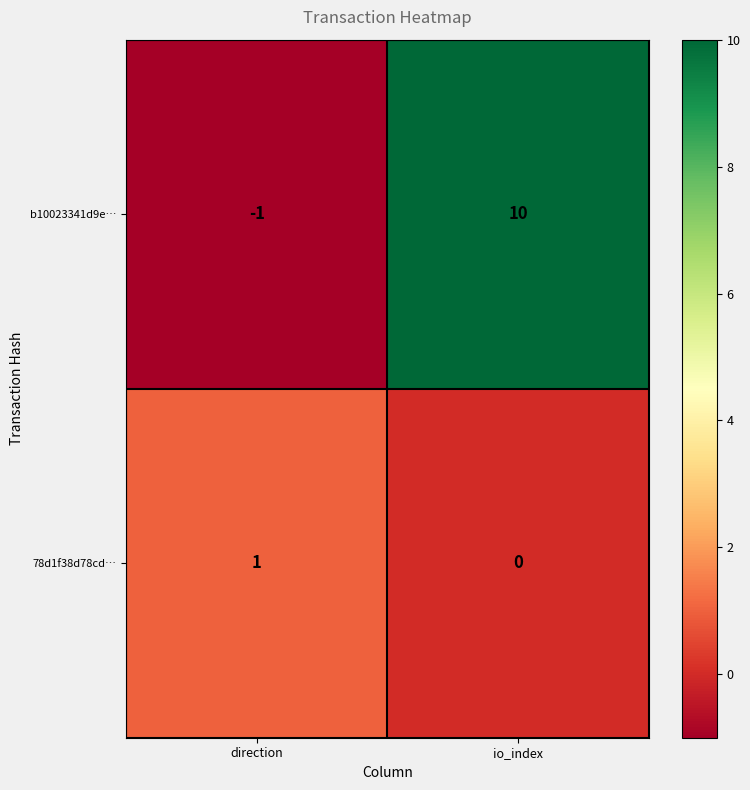

What is the maximum value for b10023341d9e…?

10